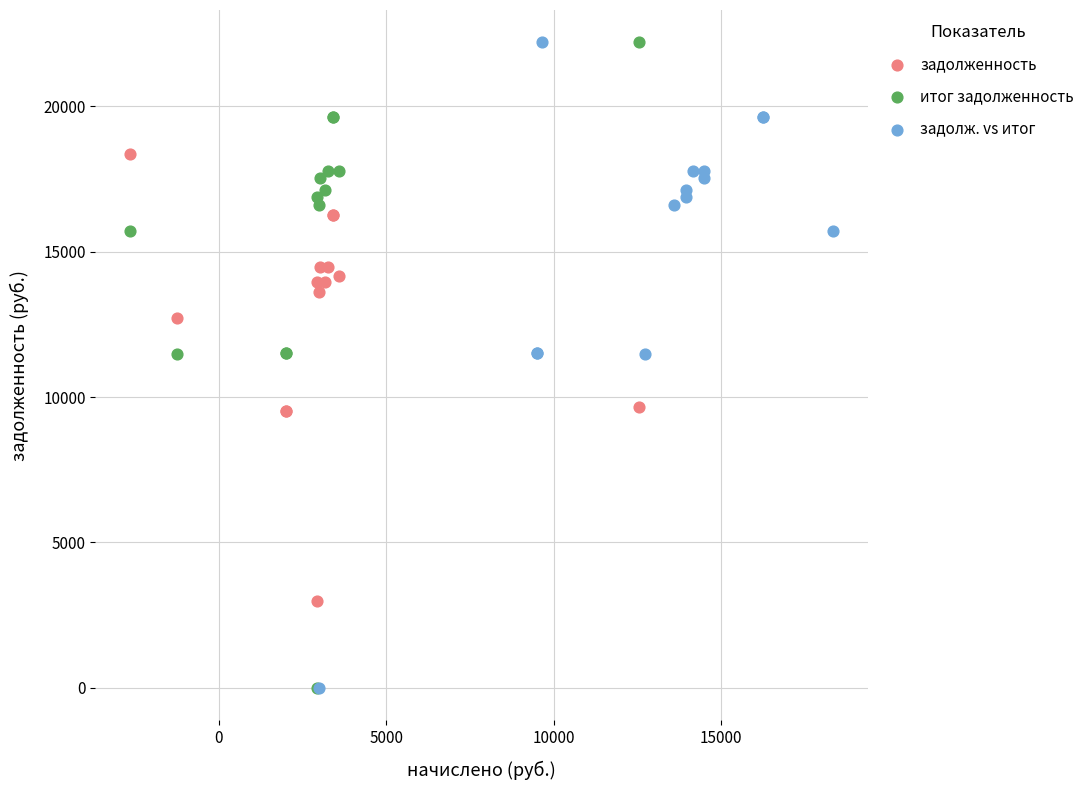

What are all the series names shown in the legend?

задолженность, итог задолженность, задолж. vs итог